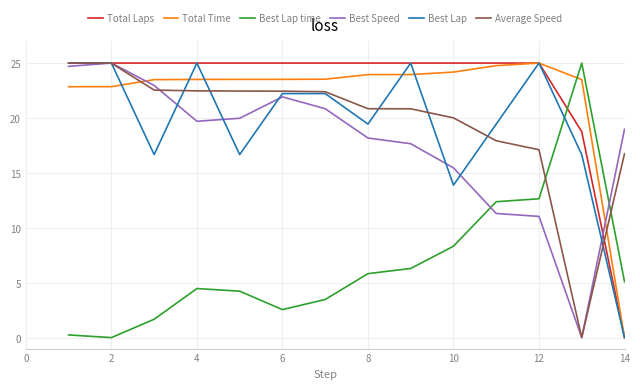

How many intersections are there between Total Time and Average Speed?

2